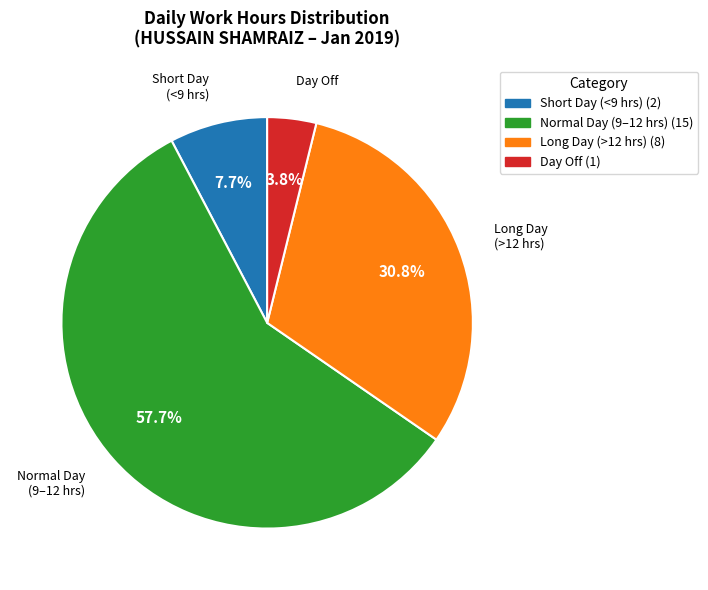

Is there a majority slice in this chart?

Yes